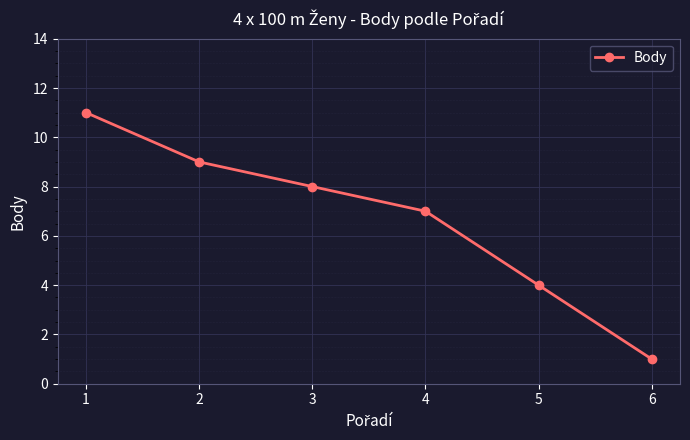

Rank the categories by value from lowest to highest.

6, 5, 4, 3, 2, 1